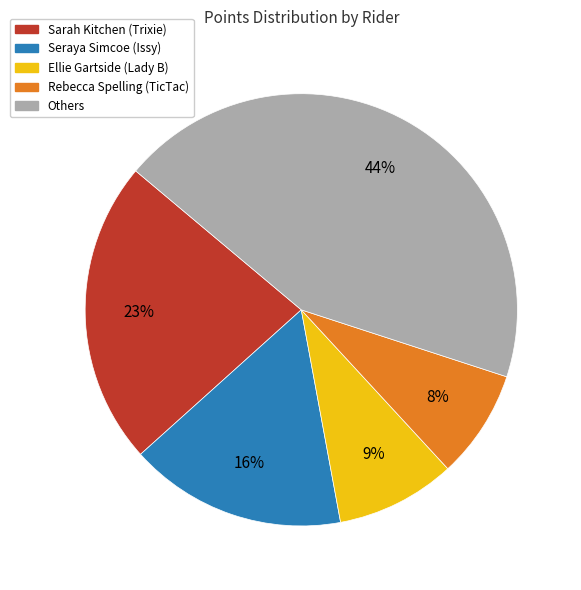

Does any single category account for the majority?

No